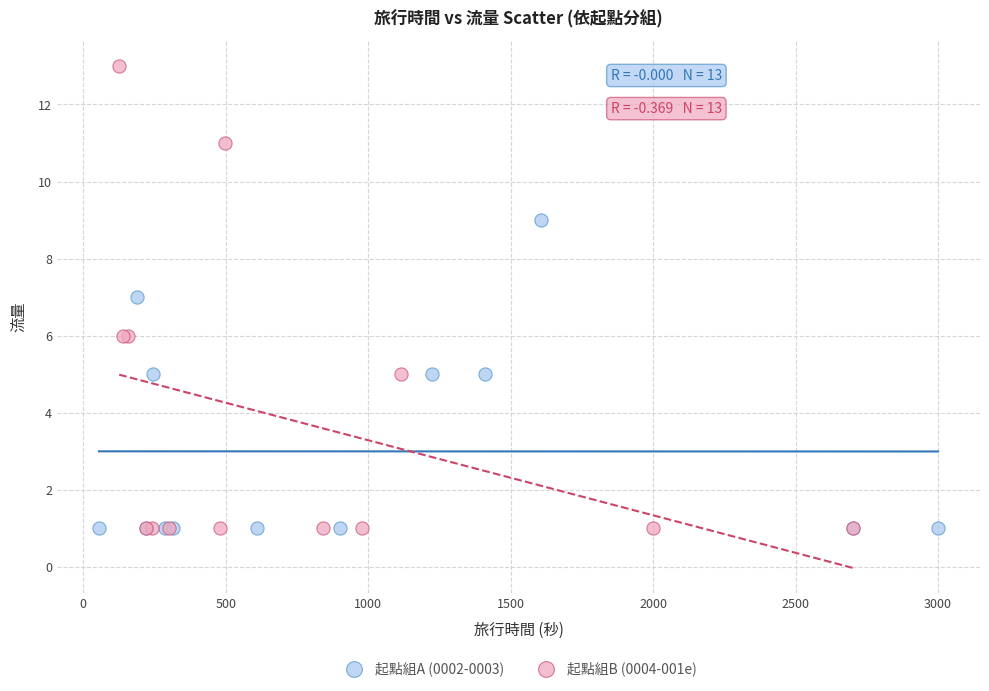

Which series reaches the maximum Y coordinate?

起點組B (0004-001e)